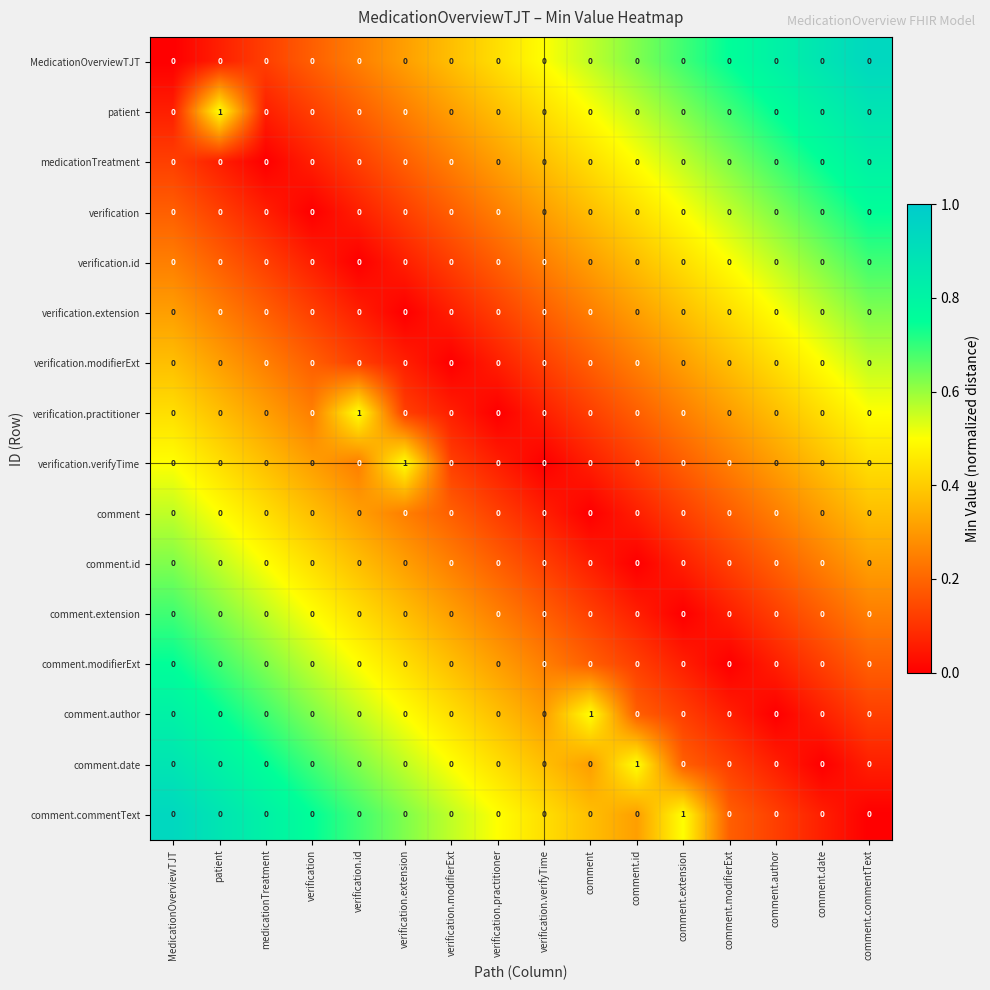

The verification series shows 0 at verification. True or false?

True